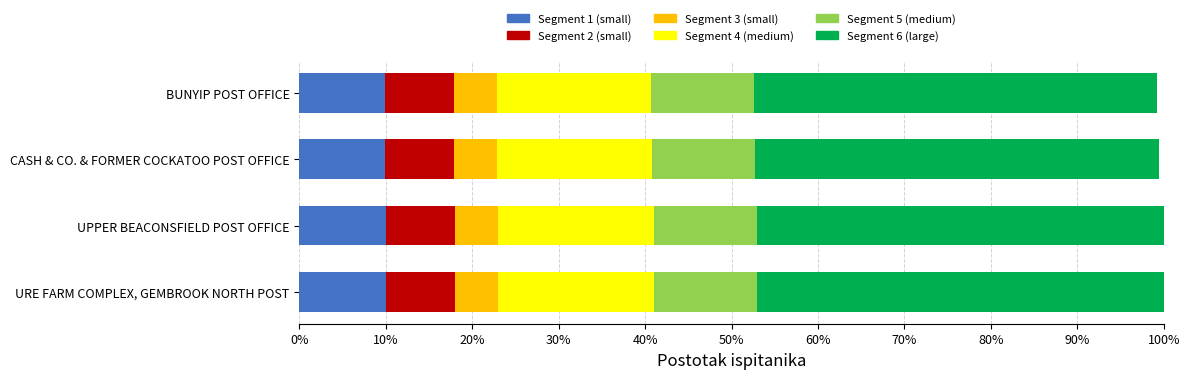

What is the total value across all series at BUNYIP POST OFFICE?

99.2